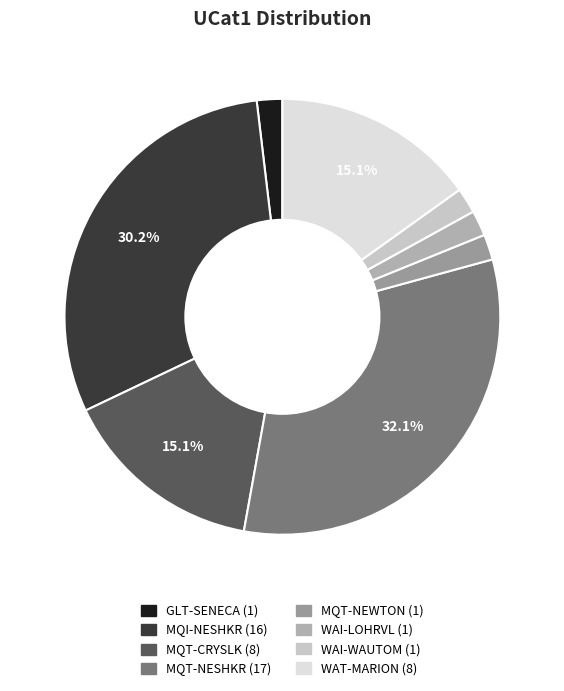

How many segments does this pie chart have?

8